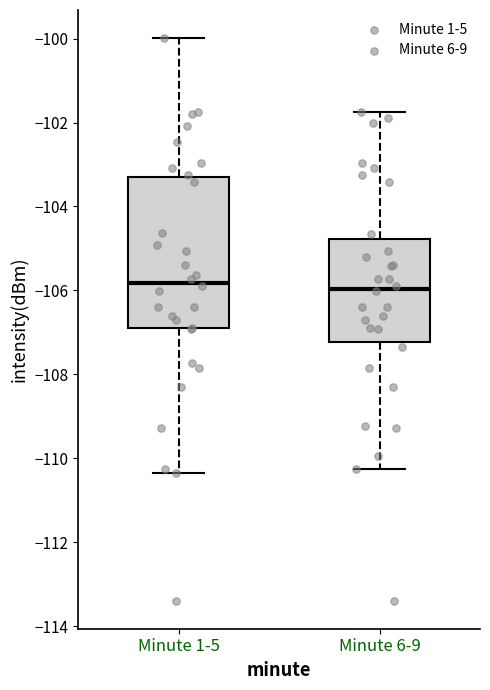

Reading left to right, transcribe this box plot: for each box, give where its median line is, the range the box spans, and where its two whiskers end, as read against the y-axis. The values are not printed on the chart, so give them approximately, as read against the axis.

Minute 1-5: median -105.8, box -107.0 to -103.2, whiskers -110.4 to -100.0
Minute 6-9: median -106.0, box -107.2 to -104.8, whiskers -110.2 to -101.8